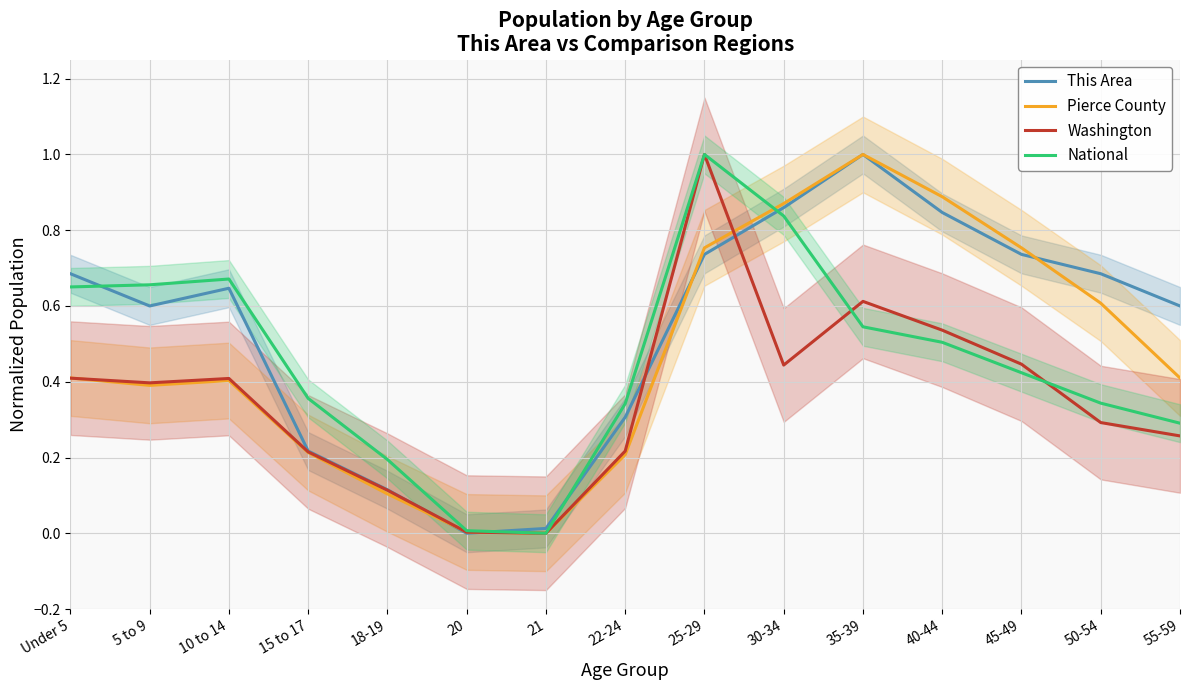

What value does the Pierce County series have at Under 5?

0.4